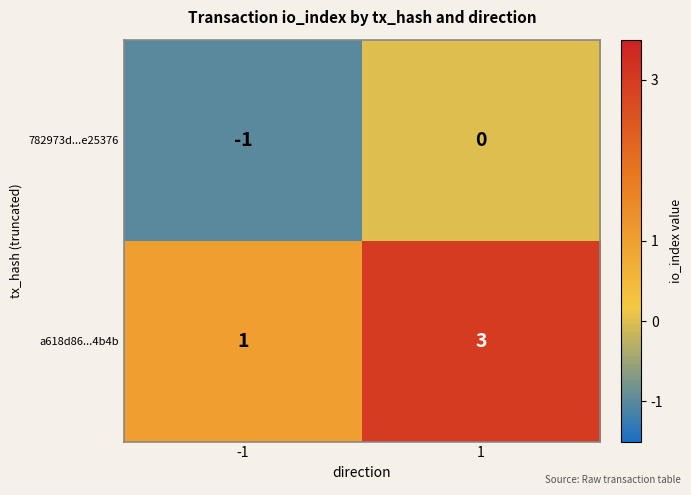

What is the sum of the a618d86...4b4b values at -1 and 1?

4